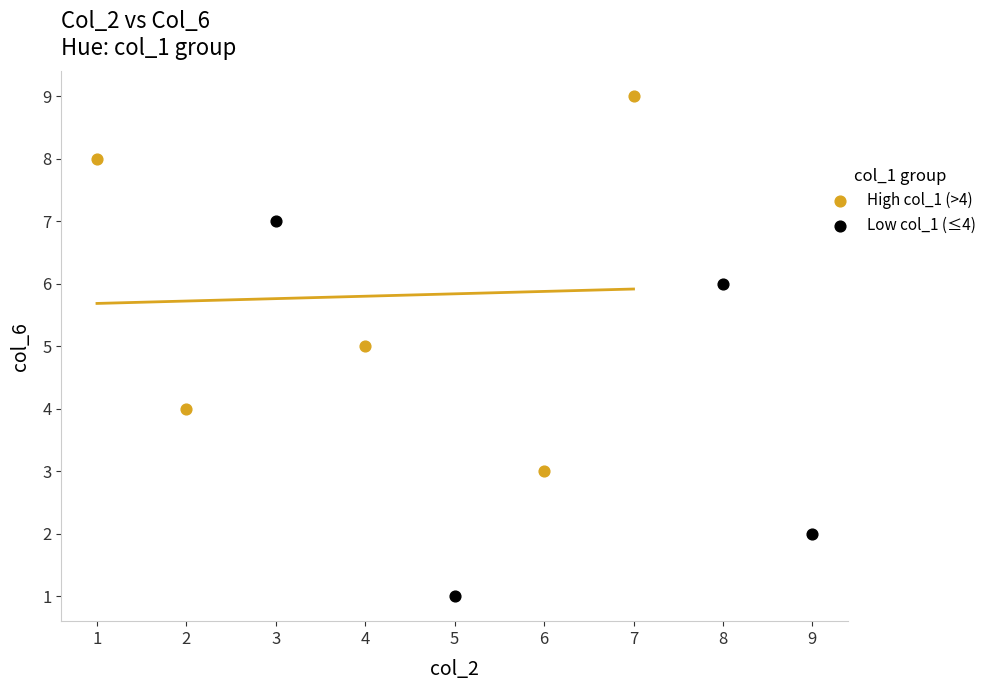

What are all the series names shown in the legend?

High col_1 (>4), Low col_1 (≤4)